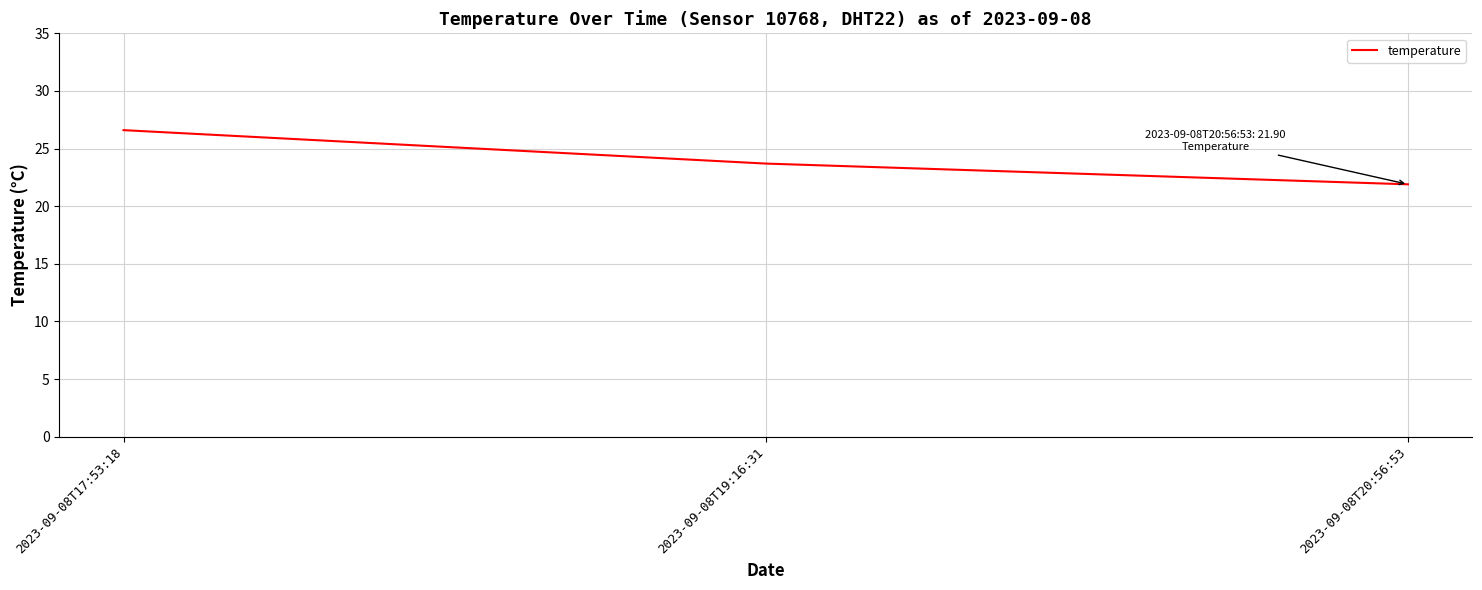

Reading left to right, transcribe all the data shown in this chart.

2023-09-08T17:53:18=26.6	2023-09-08T19:16:31=23.7	2023-09-08T20:56:53=21.9